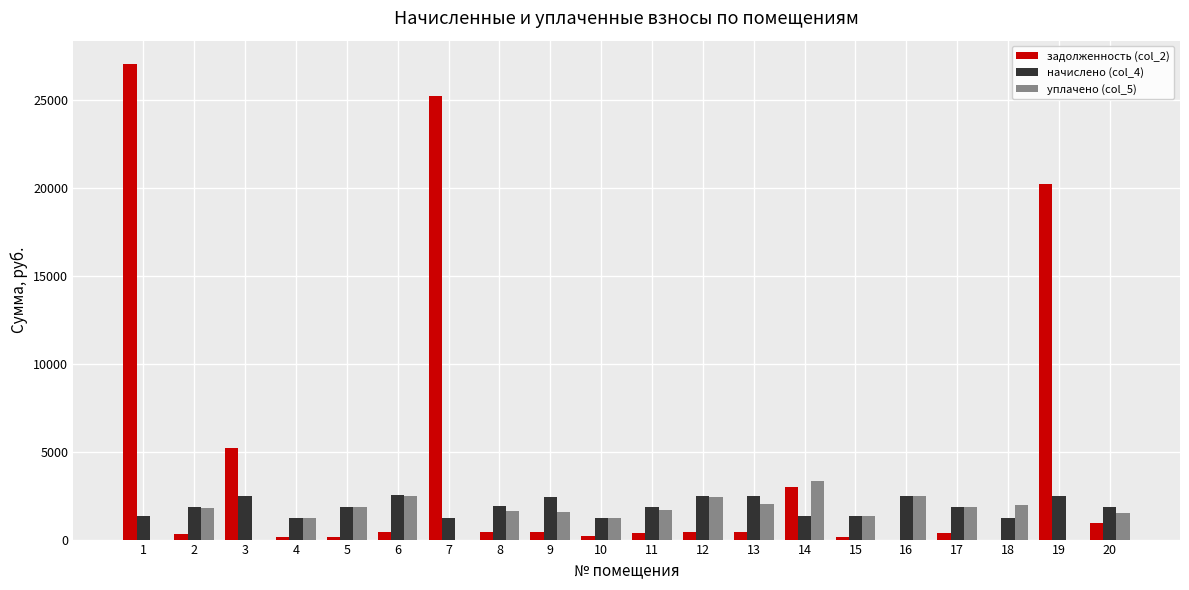

How many distinct data groups are displayed?

3